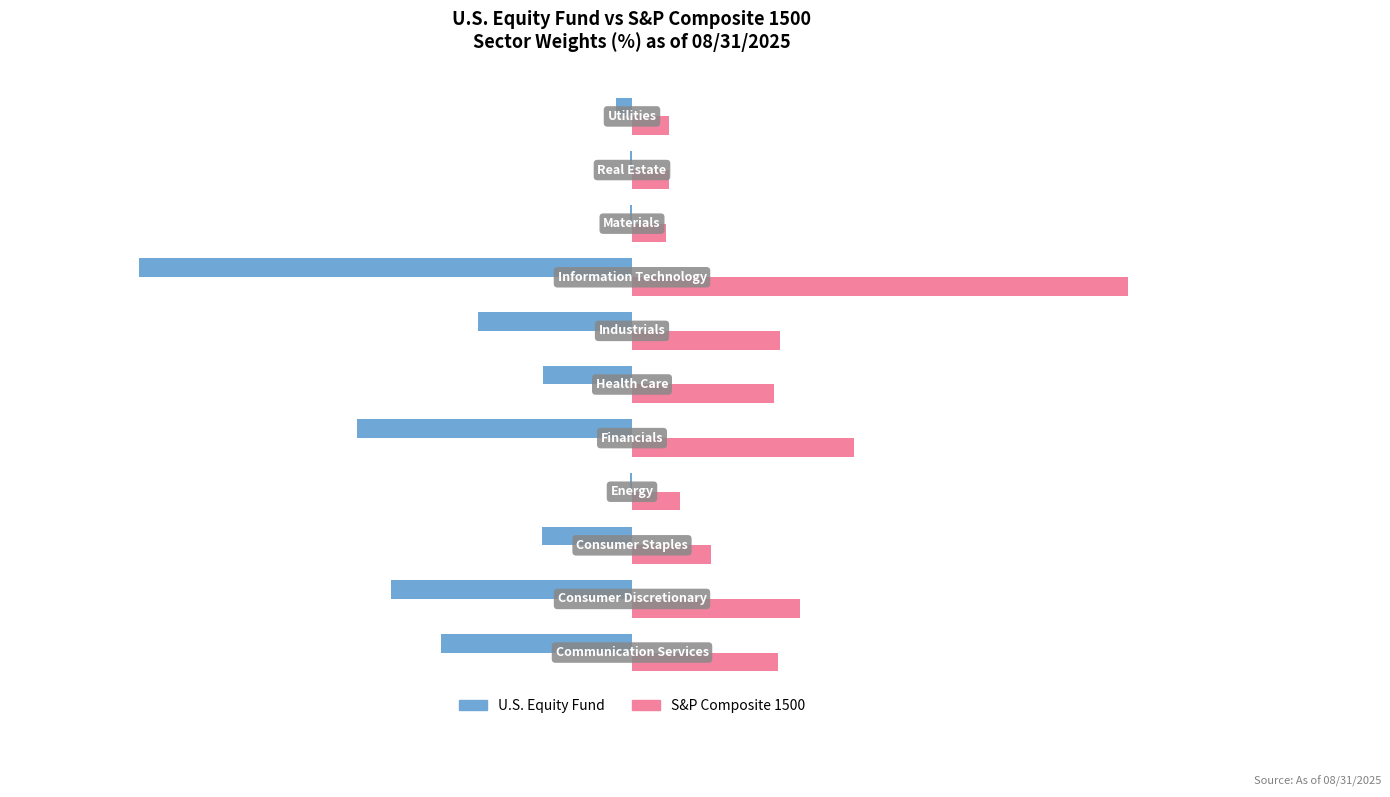

Which series has the largest total across all categories?

S&P Composite 1500